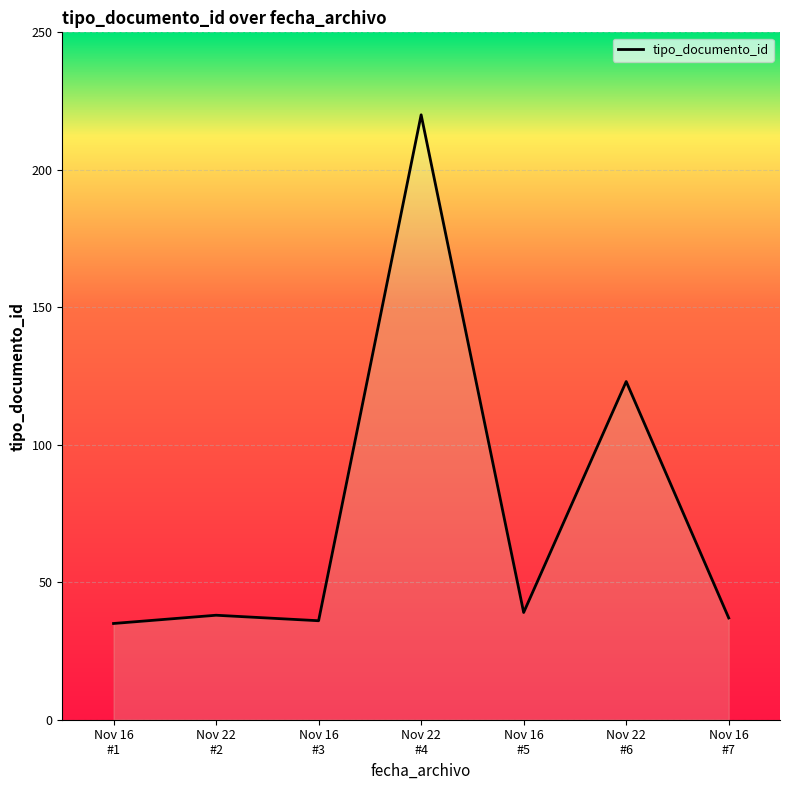

How many values are below 38?

3